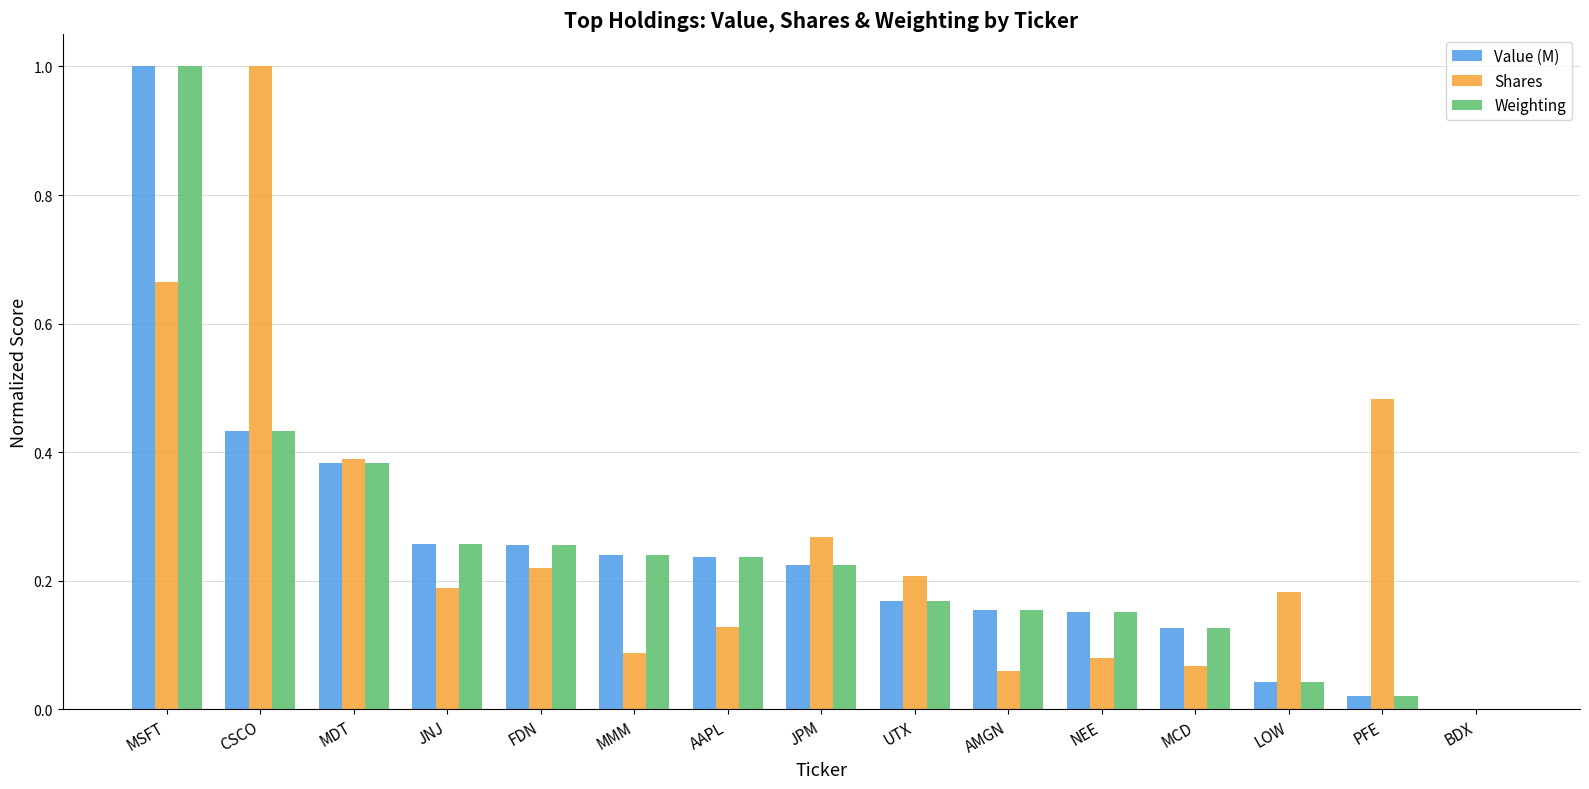

The value of Weighting at JPM is 0.2. True or false?

True